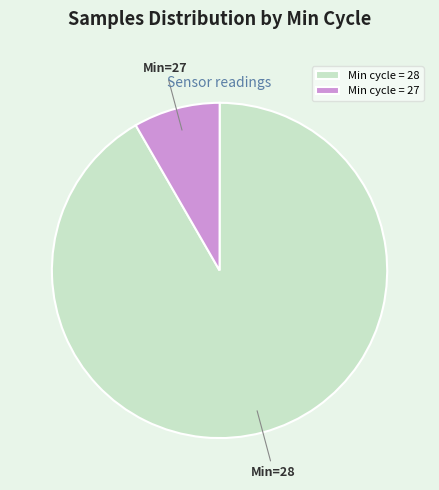

Which slice is the largest?

Min cycle = 28